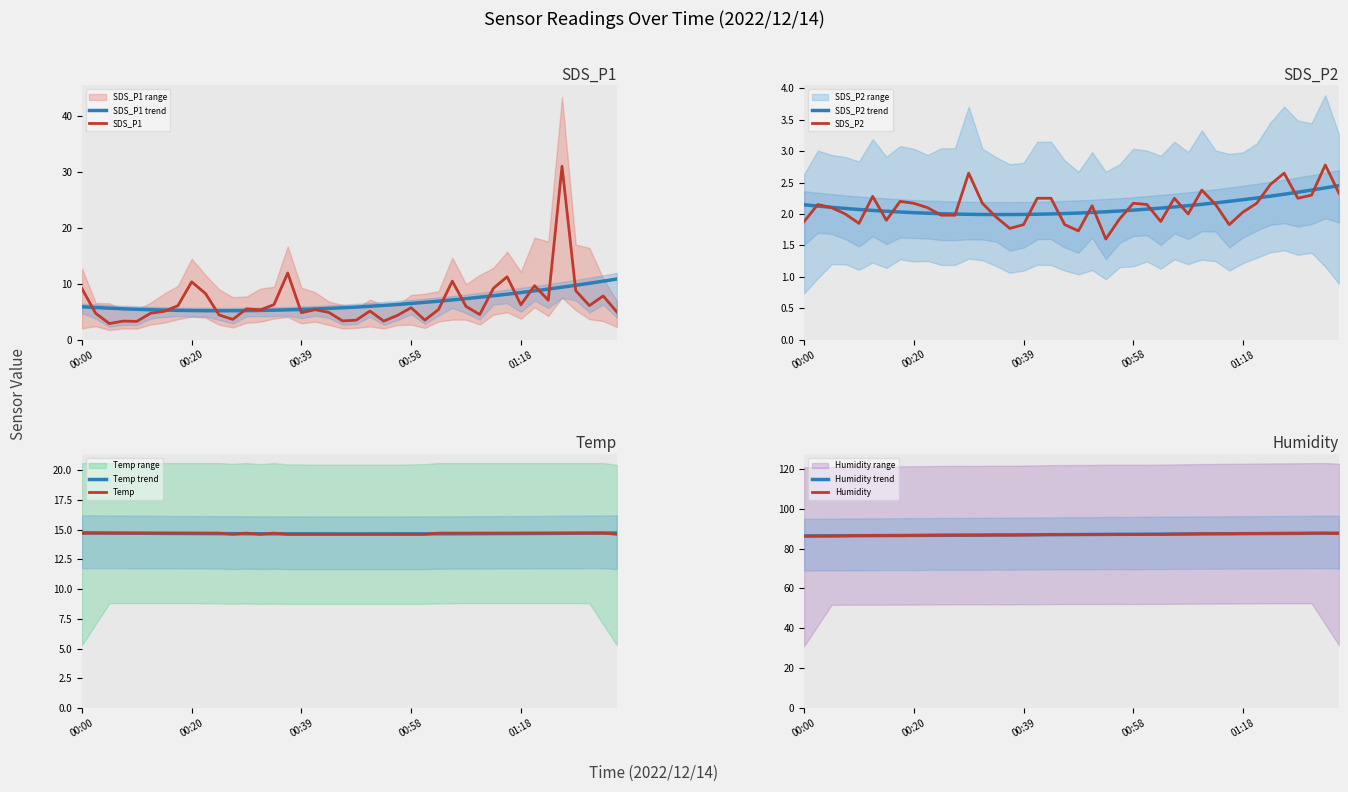

Does the chart have visible grid lines?

No